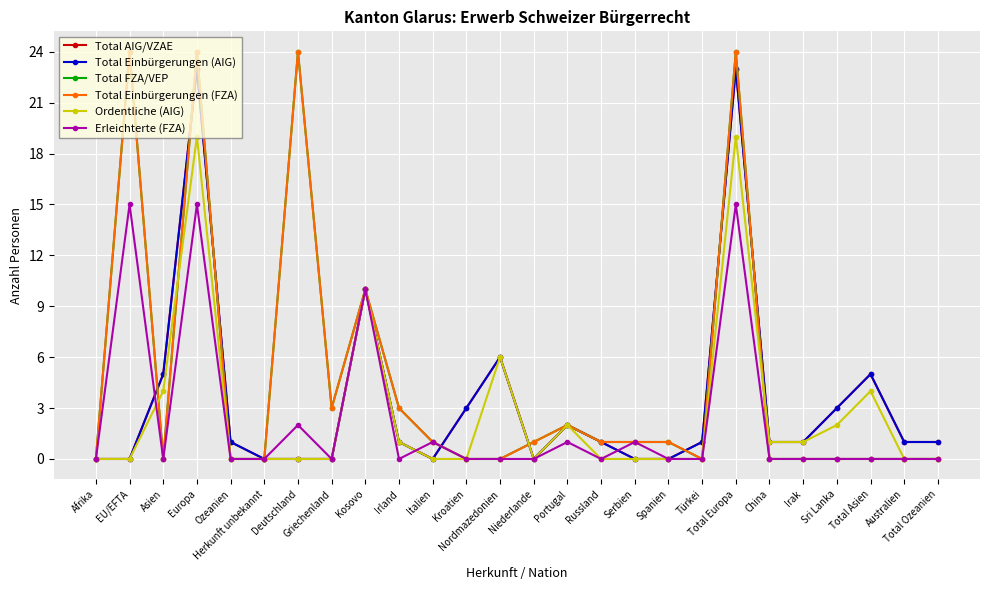

Does the chart have visible grid lines?

Yes